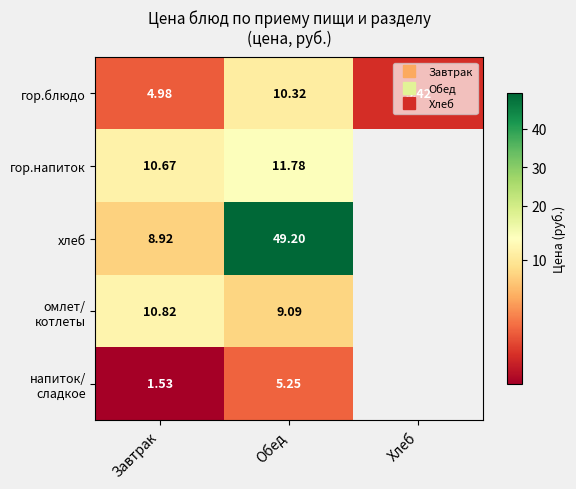

What is the maximum value for гор.блюдо?

10.3